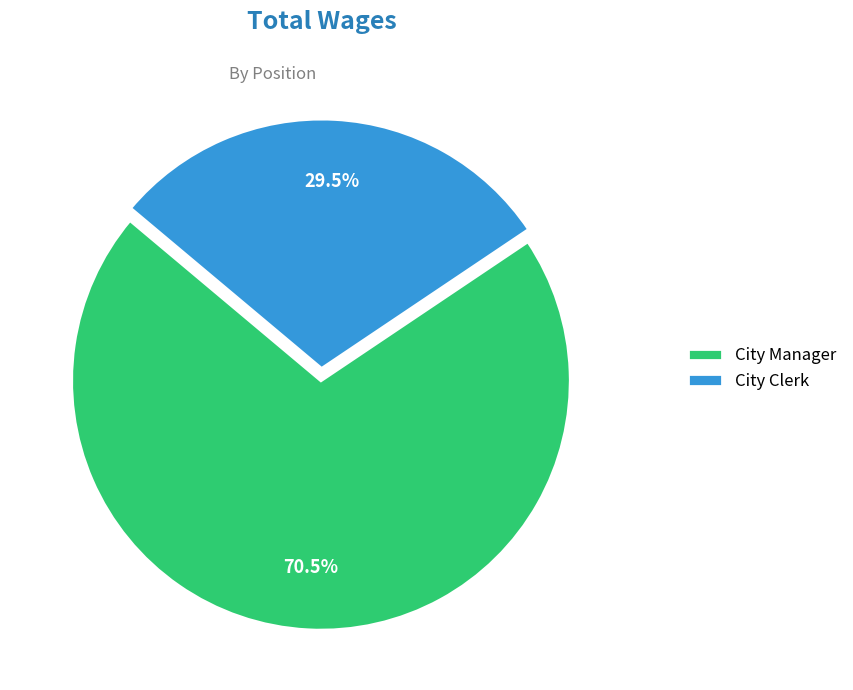

Is the sum of City Clerk and City Manager greater than half?

Yes